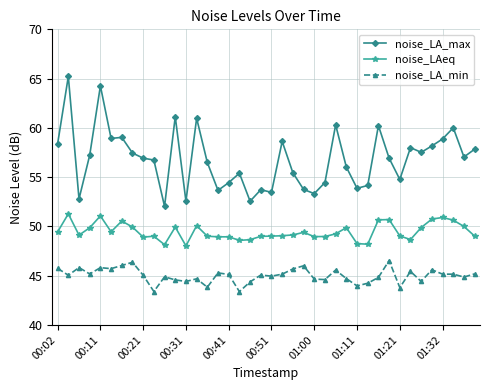

What is the maximum value for noise_LAeq?

51.3